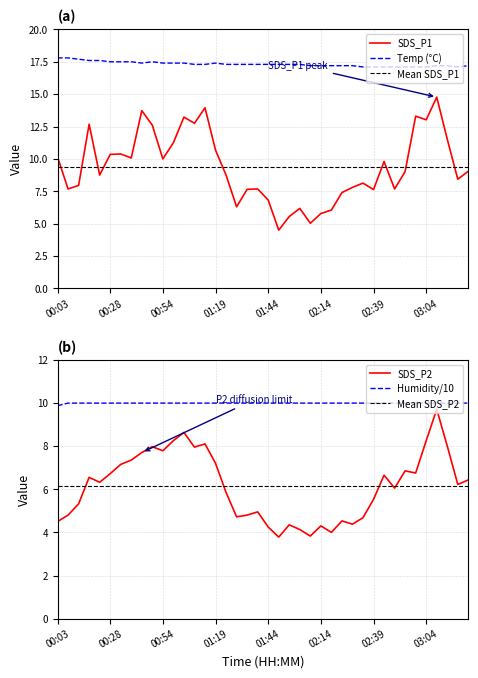

Which label corresponds to the largest value in the chart?

00:03